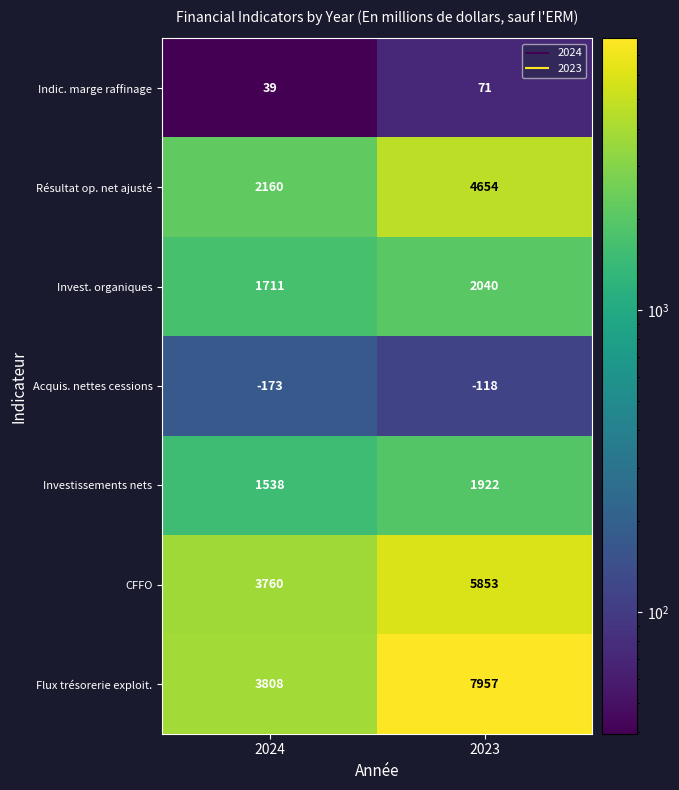

What is the difference between the Résultat op. net ajusté values at 2024 and 2023?

2494